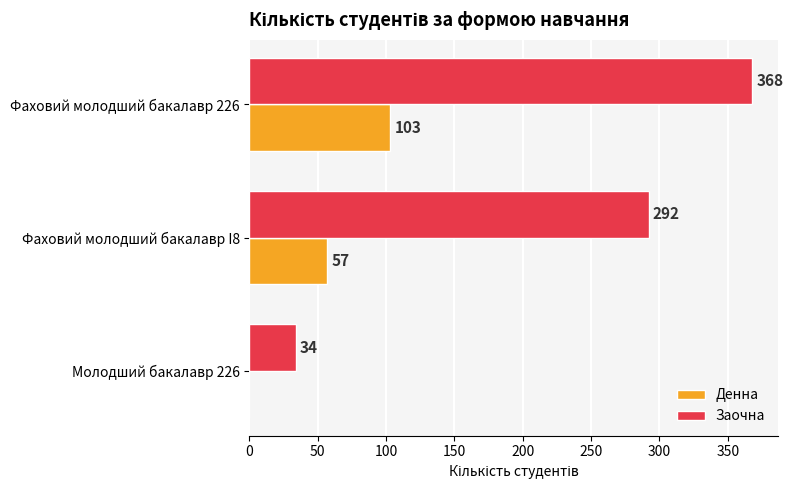

Which series has the largest range (max minus min)?

Заочна